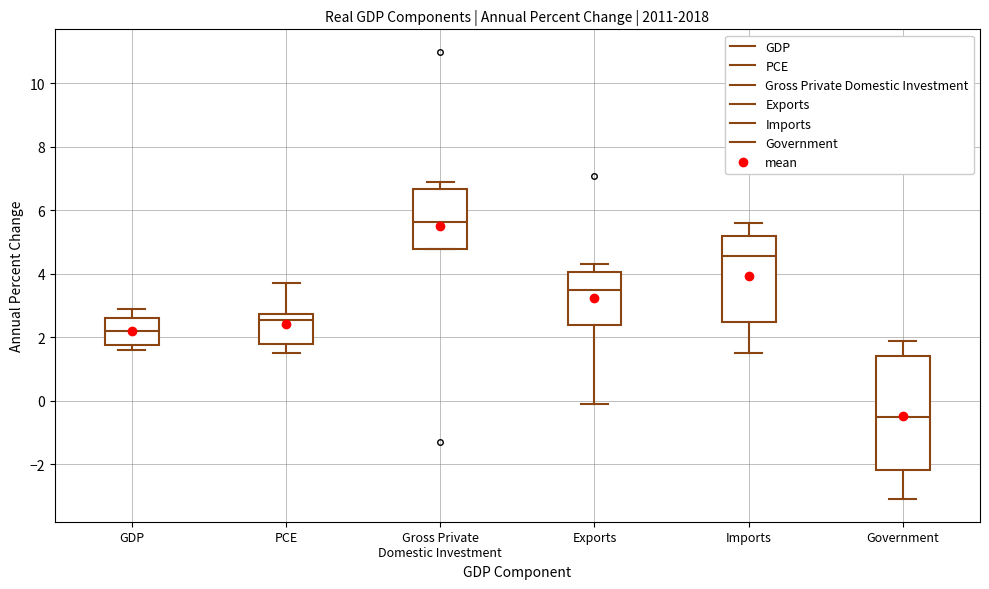

Which box's median line is the highest?

Gross Private Domestic Investment